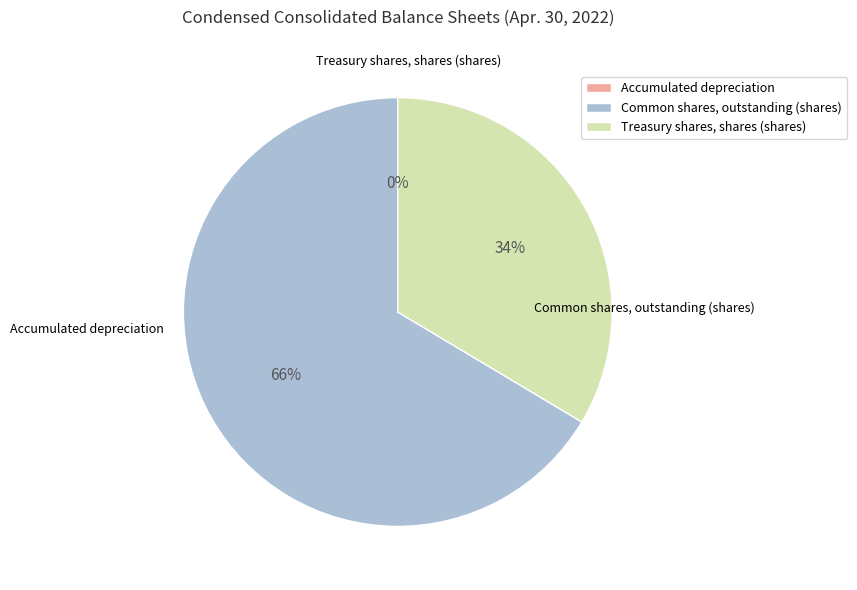

Does Treasury shares, shares (shares) account for over 50% of the chart?

No